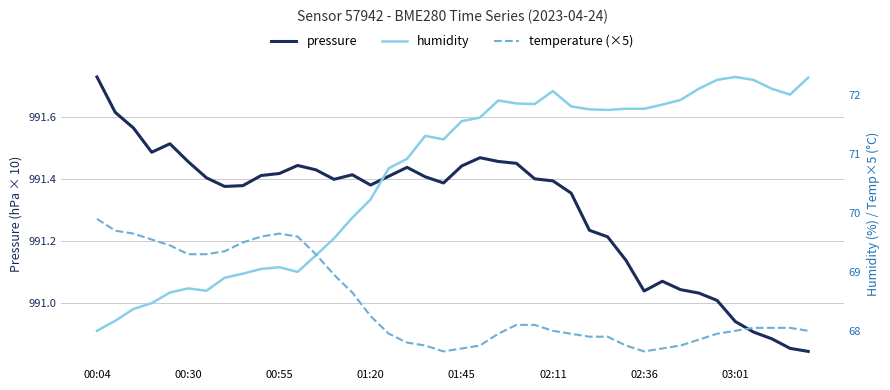

Reading right to left, what are all the values shown in this chart?

pressure: 990.8	990.9	990.9	990.9	990.9	991.0	991.0	991.0	991.1	991.0	991.1	991.2	991.2	991.4	991.4	991.4	991.5	991.5	991.5	991.4	991.4	991.4	991.4	991.4	991.4	991.4	991.4	991.4	991.4	991.4	991.4	991.4	991.4	991.4	991.5	991.5	991.5	991.6	991.6	991.7
humidity: 72.3	72.0	72.1	72.3	72.3	72.3	72.1	71.9	71.8	71.8	71.8	71.8	71.8	71.8	72.1	71.8	71.9	71.9	71.6	71.6	71.2	71.3	70.9	70.8	70.2	69.9	69.6	69.3	69.0	69.1	69.0	69.0	68.9	68.7	68.7	68.7	68.5	68.4	68.2	68.0
temperature (×5): 68.0	68.0	68.0	68.0	68.0	68.0	67.8	67.8	67.7	67.6	67.8	67.9	67.9	68.0	68.0	68.1	68.1	68.0	67.8	67.7	67.6	67.8	67.8	68.0	68.2	68.7	68.9	69.3	69.6	69.7	69.6	69.5	69.3	69.3	69.3	69.5	69.5	69.7	69.7	69.9